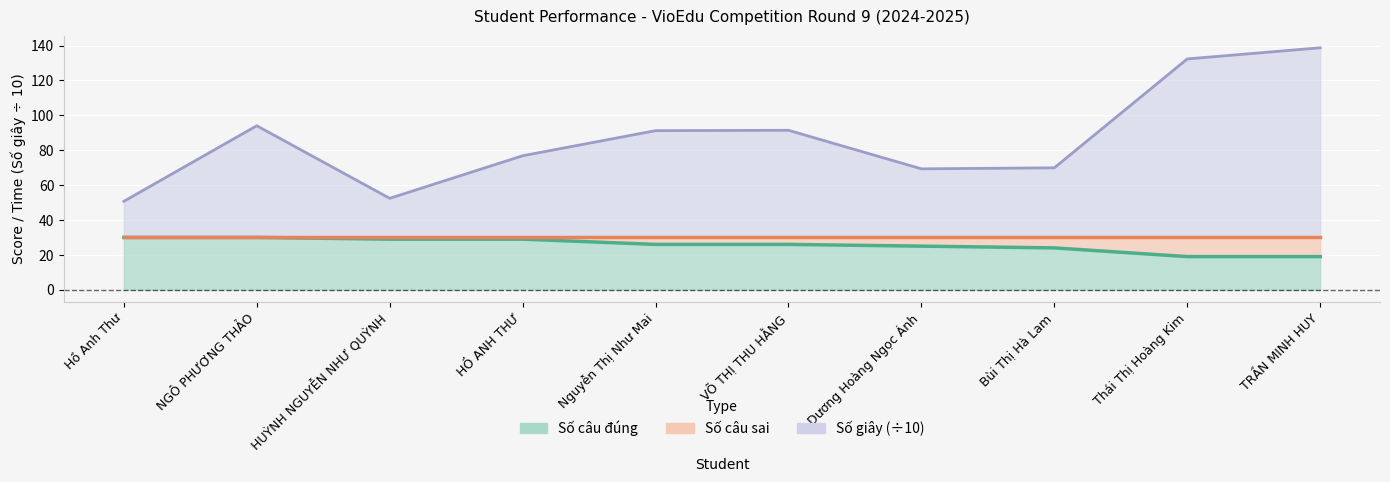

Is it true that Số câu đúng equals 26.0 at VÕ THỊ THU HẰNG?

True